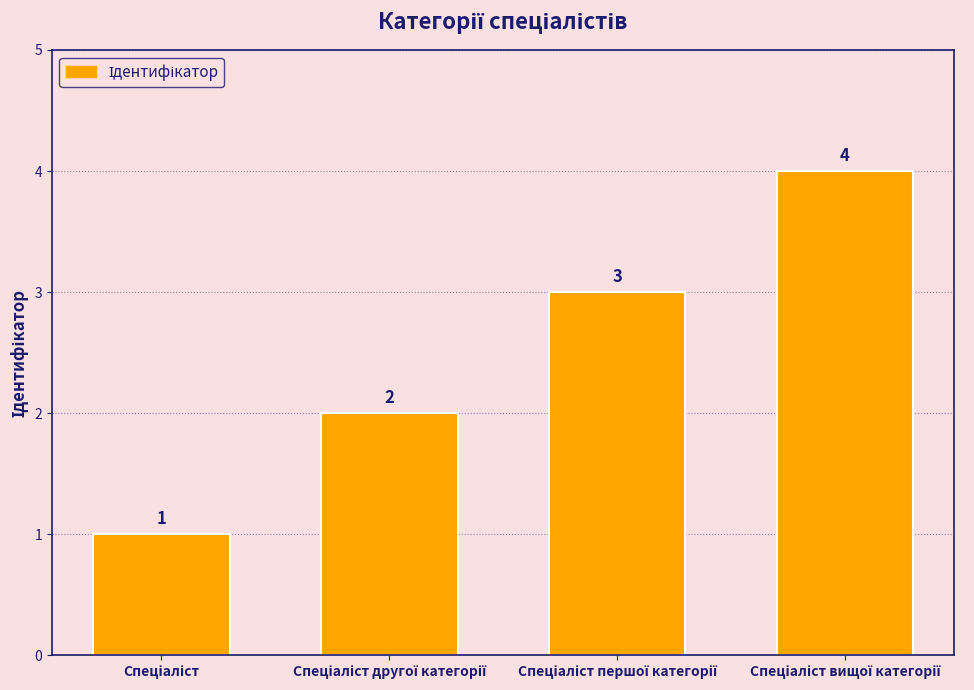

What is the maximum value shown in the chart?

4